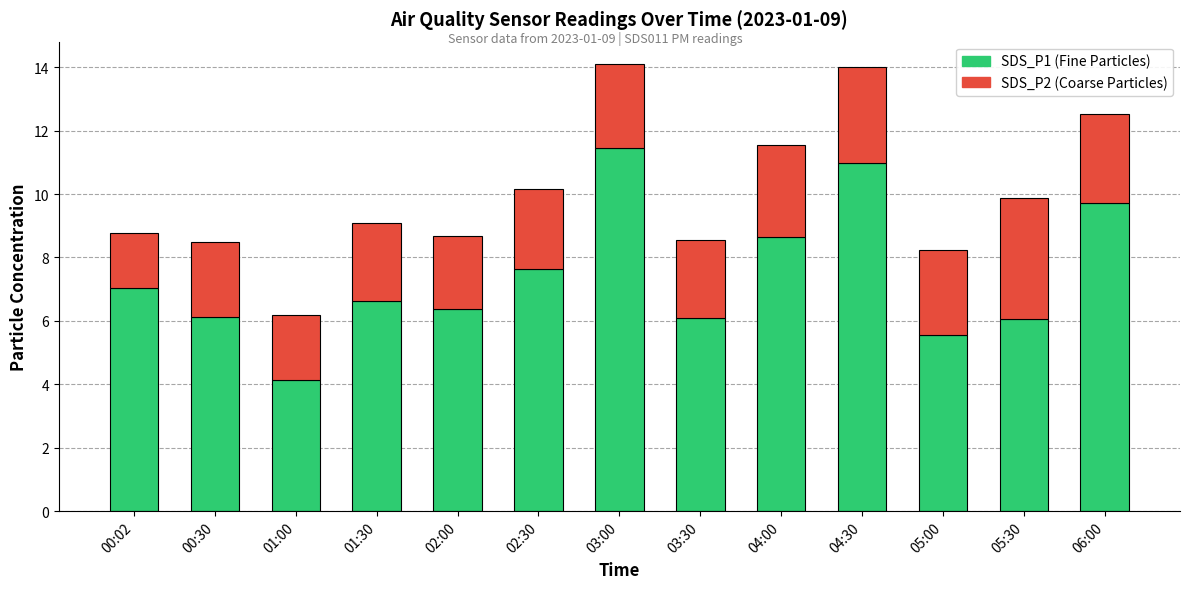

What is the total value across all series at 04:30?

14.0